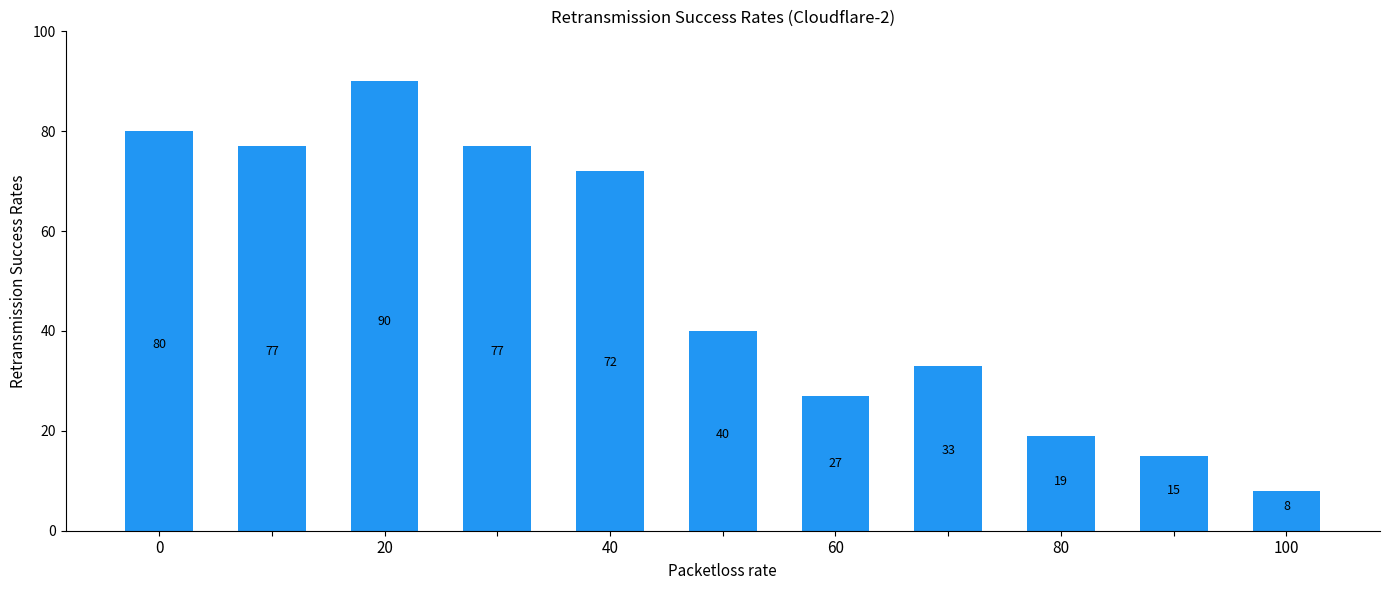

What is the difference between the maximum and second lowest values?

75